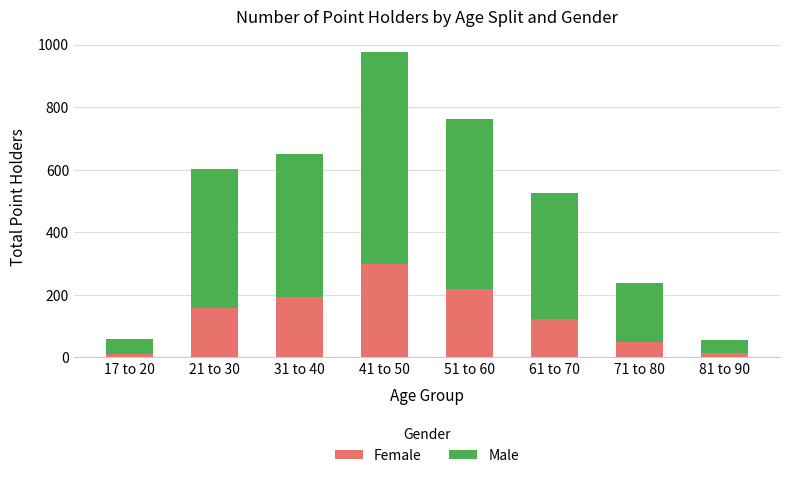

Is it true that Female equals 297 at 41 to 50?

True